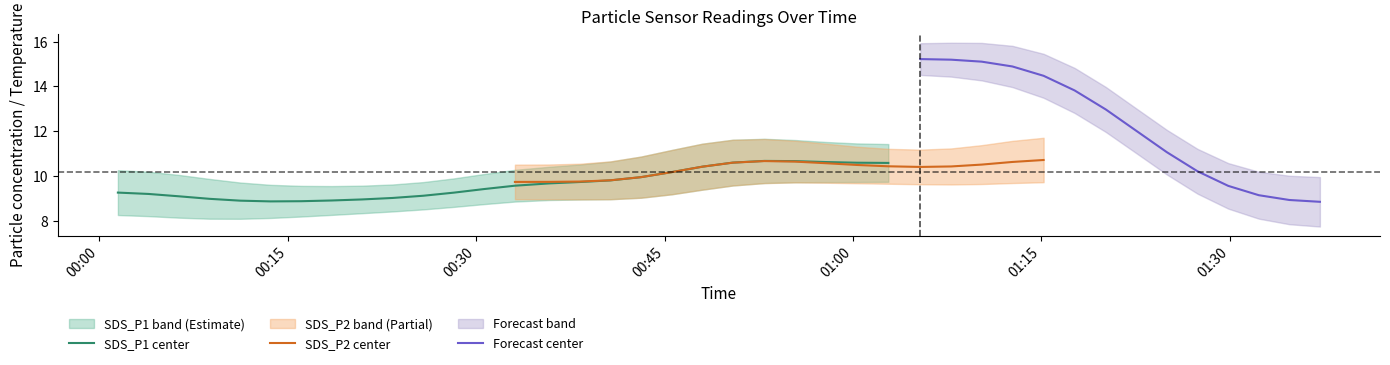

The Temp series shows 9.4 at 24. True or false?

False